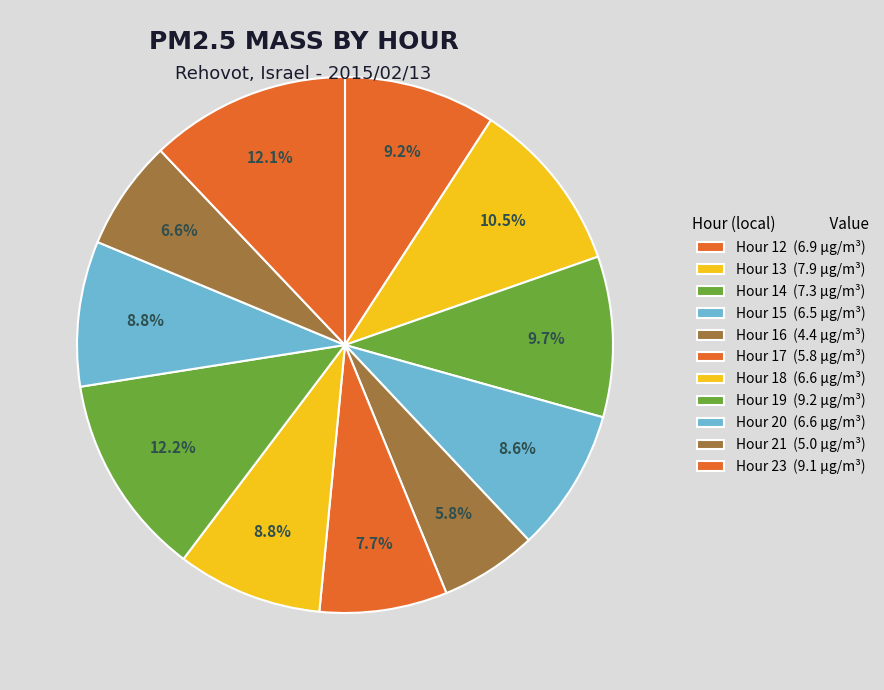

Does Hour 17 represent more than half of the total?

No